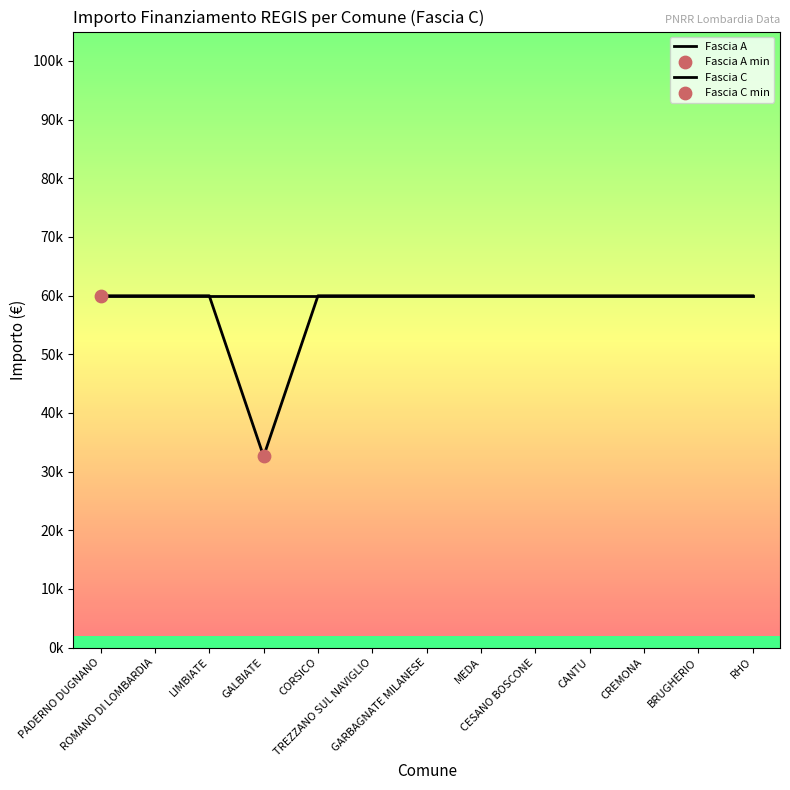

Is this an area chart (filled region under the line)?

No